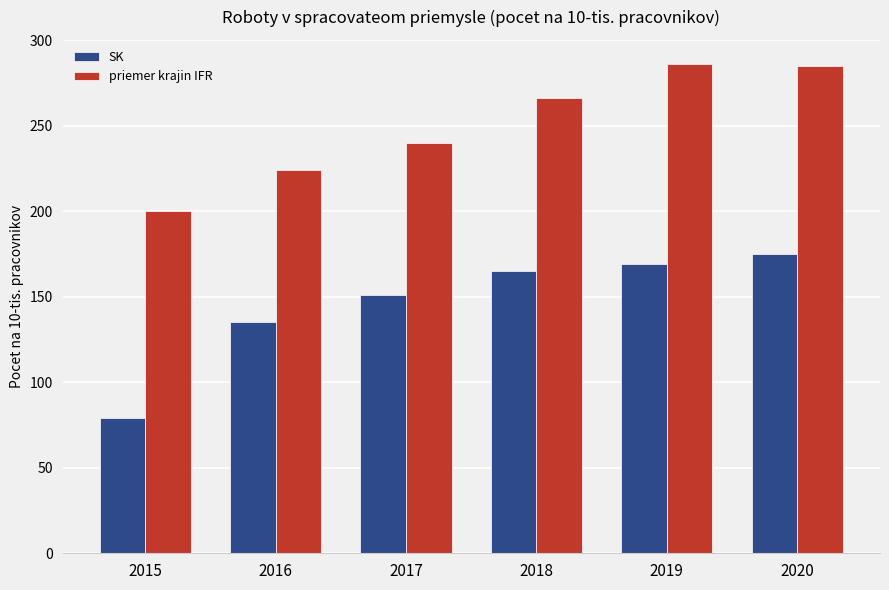

The priemer krajin IFR series shows 108.0 at 2016. True or false?

False